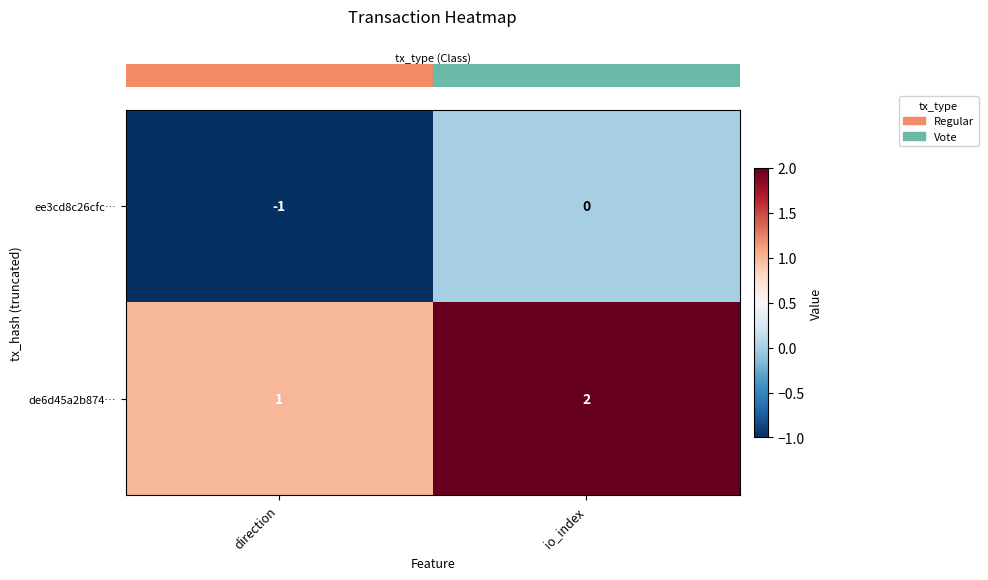

Rank the series by their average value, from lowest to highest.

ee3cd8c26cfc…, de6d45a2b874…